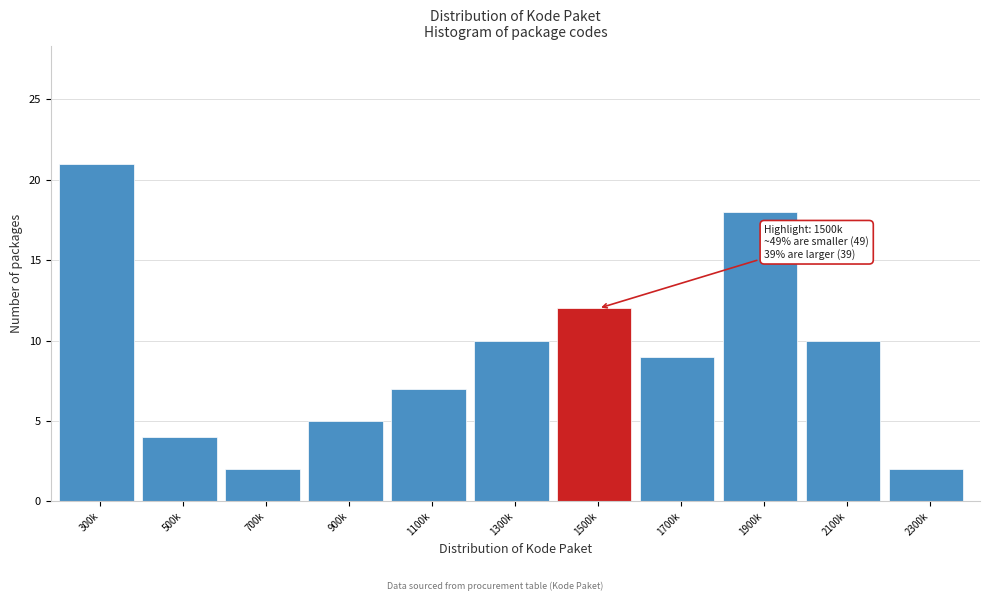

Reading left to right, what are all the values shown in this chart?

300k=21	500k=4	700k=2	900k=5	1100k=7	1300k=10	1500k=12	1700k=9	1900k=18	2100k=10	2300k=2